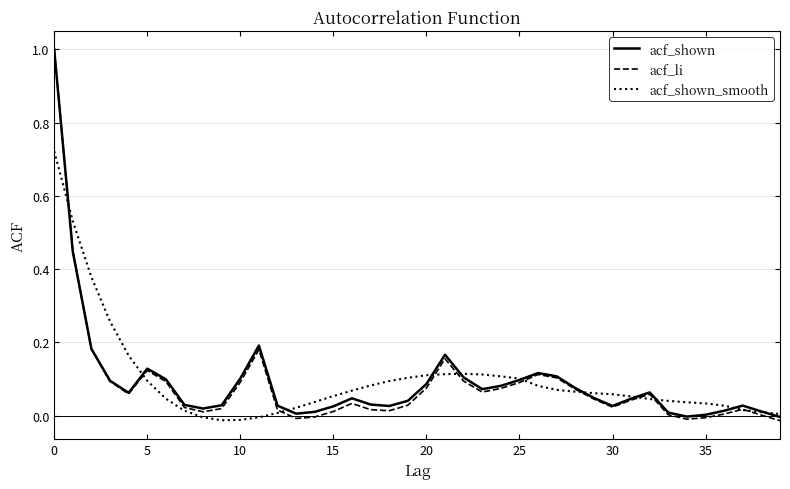

What is the highest value of the acf_shown series?

1.0